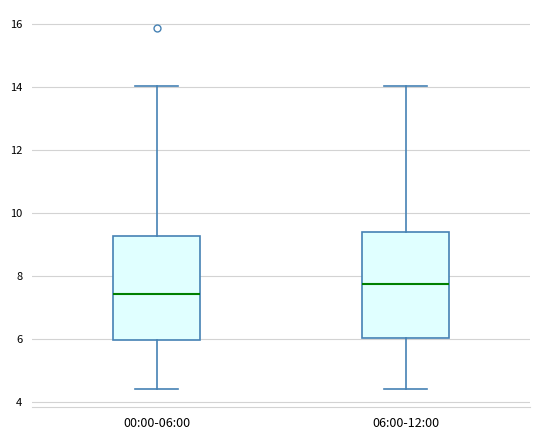

Reading left to right, transcribe this box plot: for each box, give where its median line is, the range the box spans, and where its two whiskers end, as read against the y-axis. The values are not printed on the chart, so give them approximately, as read against the axis.

00:00-06:00: median 7.4, box 6.0 to 9.2, whiskers 4.4 to 14.0
06:00-12:00: median 7.8, box 6.0 to 9.4, whiskers 4.4 to 14.0